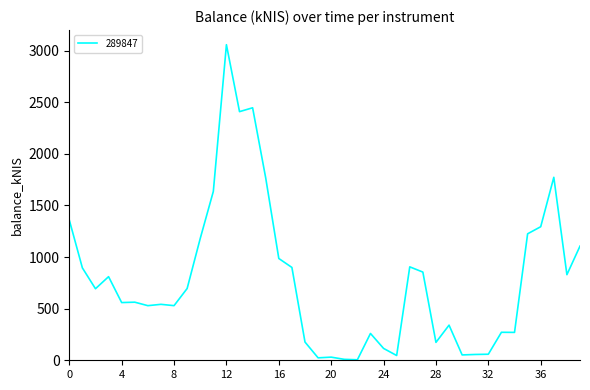

What is the maximum value shown in the chart?

3058.5